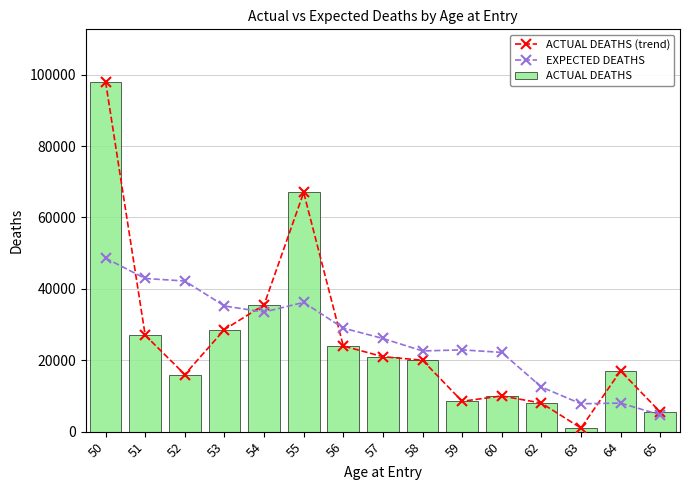

How many groups of bars are there?

15